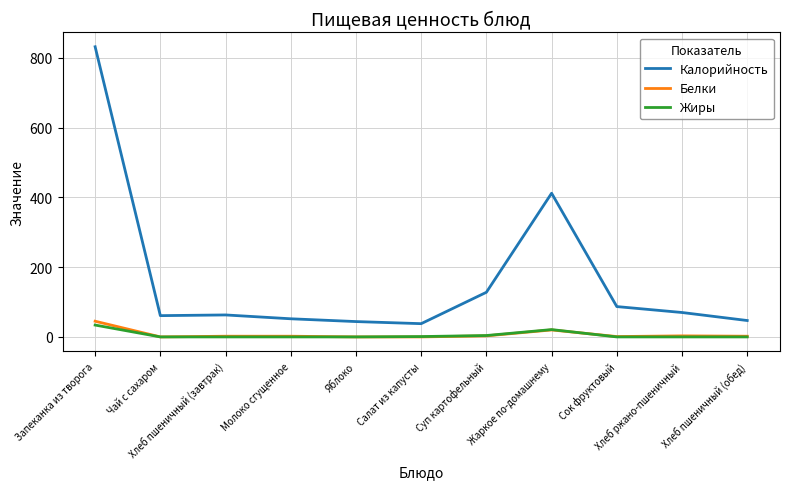

Is this an area chart (filled region under the line)?

No